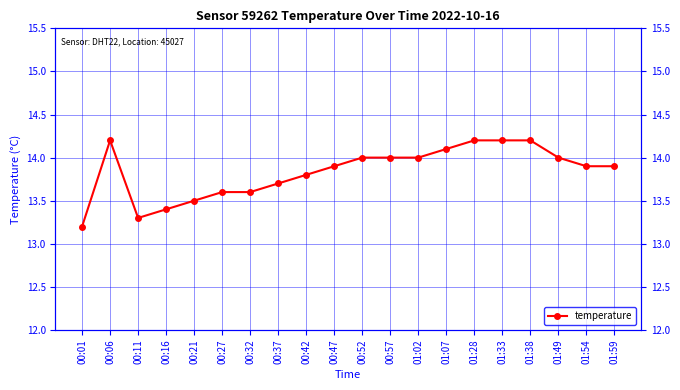

At which label is the value closest to 13?

00:01